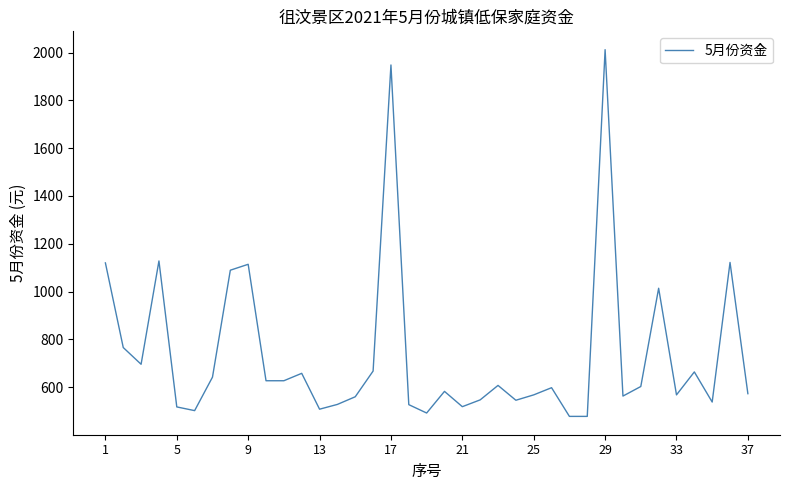

What is the minimum value shown in the chart?

478.0